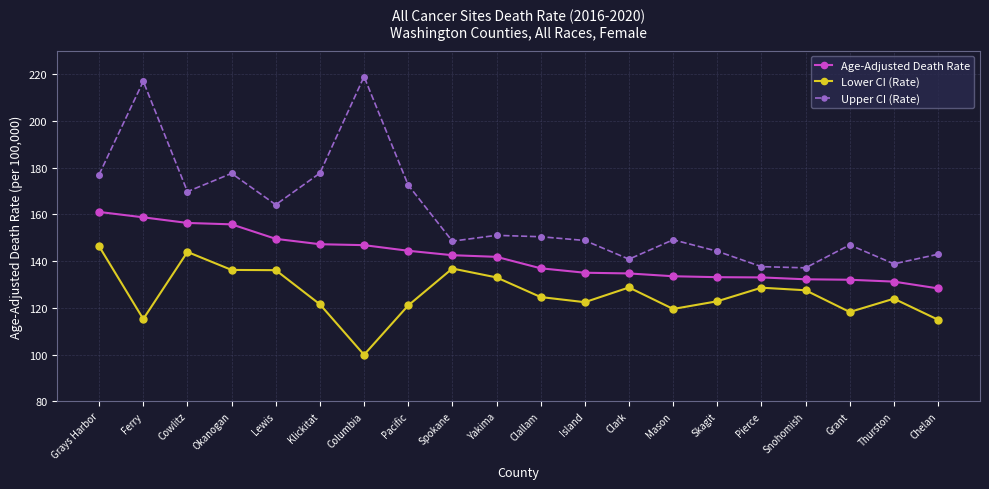

What is the label of the 8th point from the right?

Clark